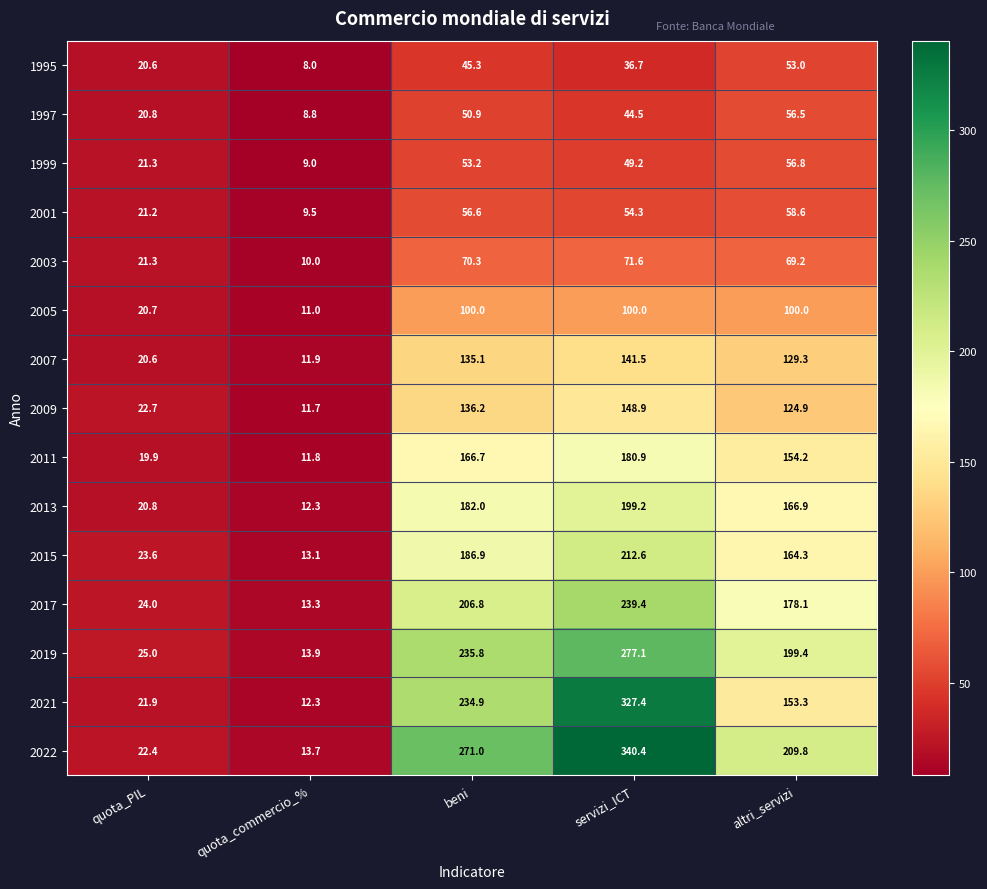

Which series changed the most between quota_PIL and beni?

2022